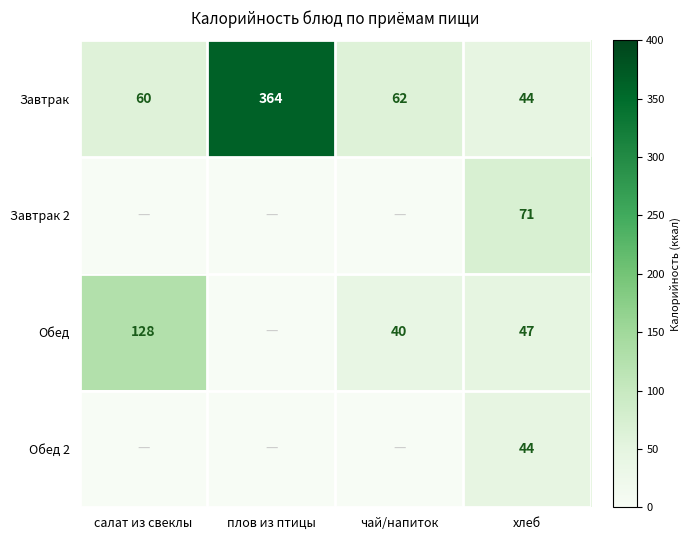

Rank the categories by Завтрак value from highest to lowest.

плов из птицы, чай/напиток, салат из свеклы, хлеб